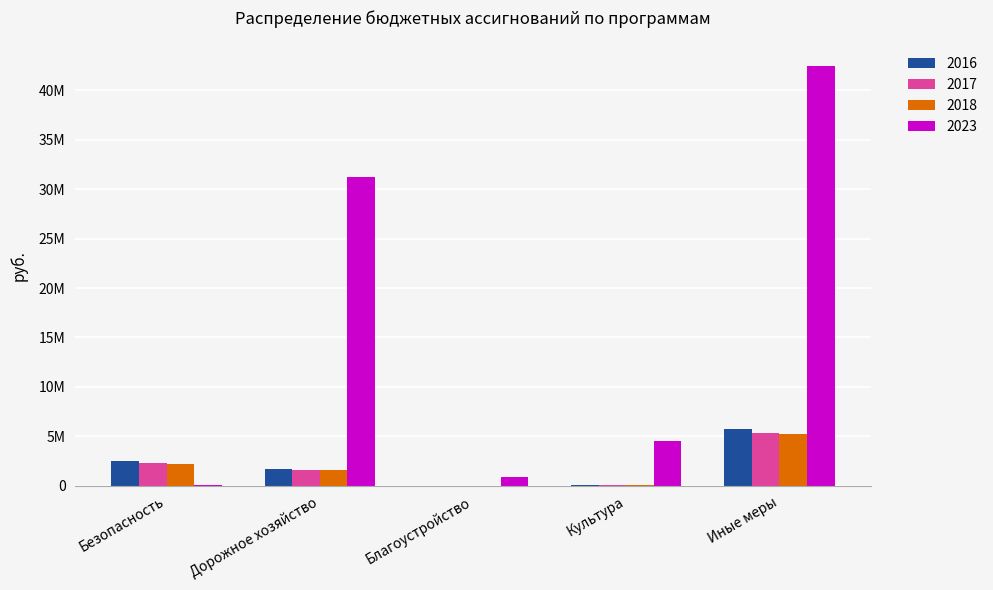

What are all the series names shown in the legend?

2016, 2017, 2018, 2023